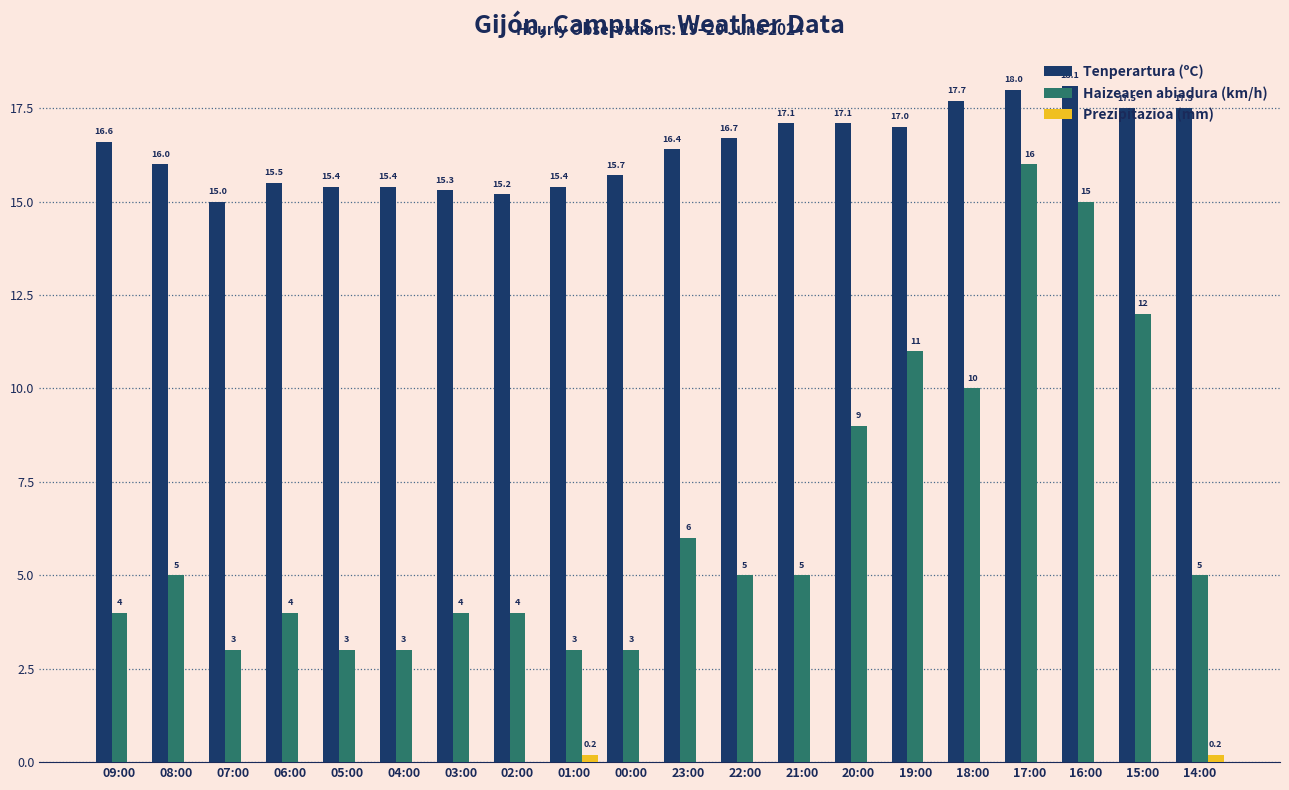

True or false: Tenperartura (ºC) has a value of 15.3 at 03:00.

True